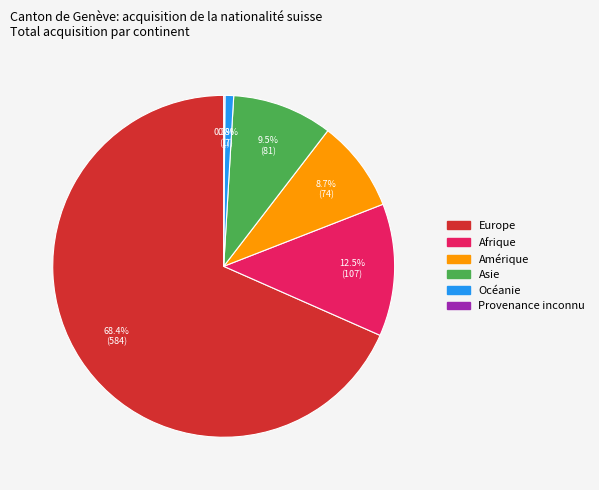

Which slice is the largest?

Europe